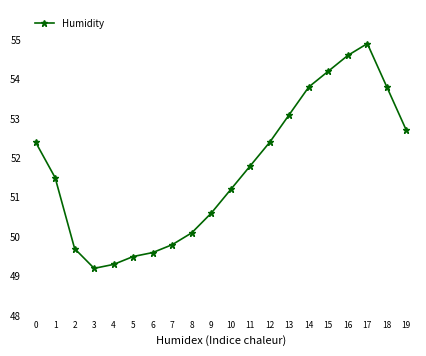

Which label corresponds to the largest value in the chart?

17